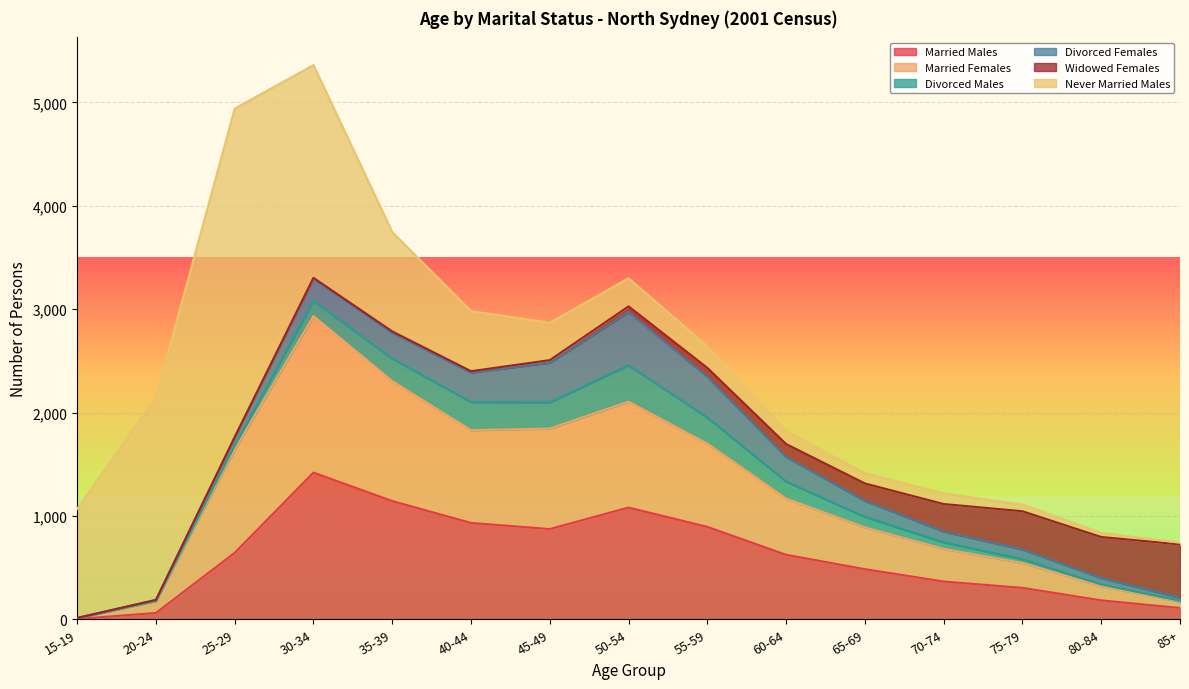

At which category does Never Married Males reach its first local peak?

25-29